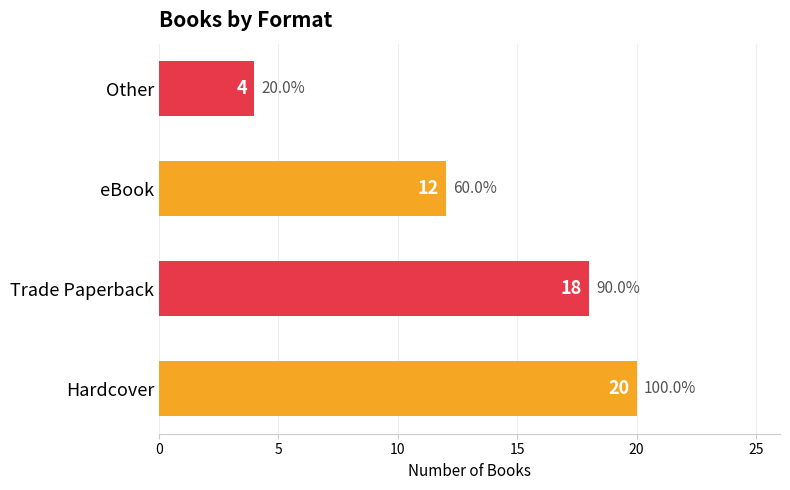

What is the maximum value shown in the chart?

20